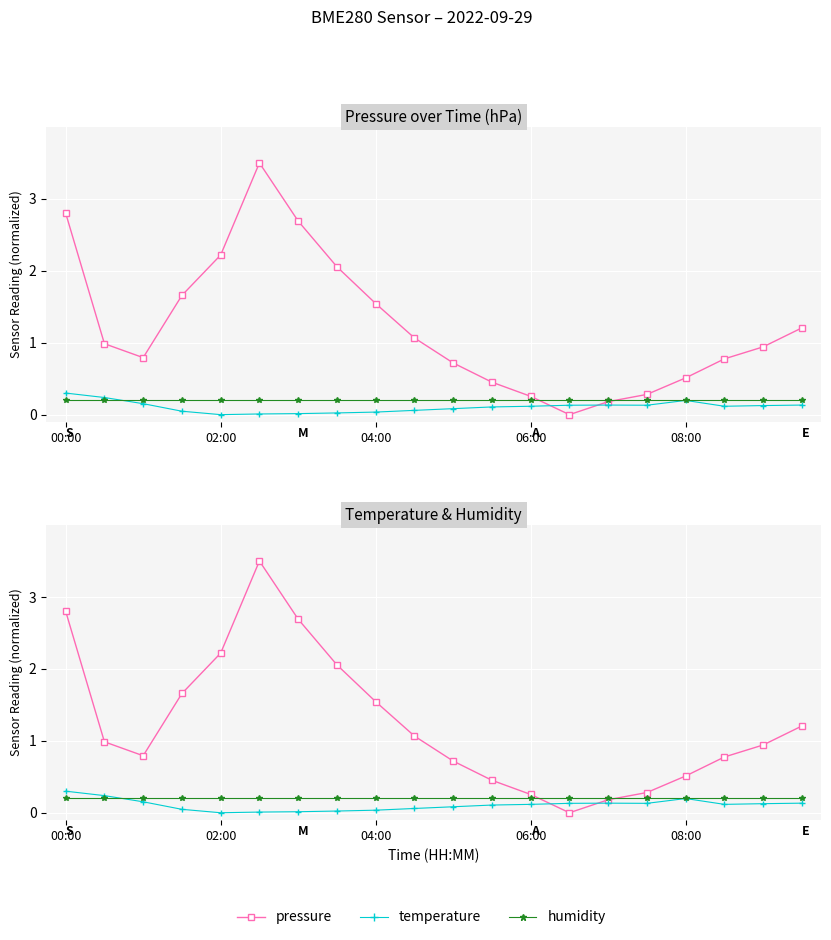

Is the value of pressure at 17 greater than the value of humidity at 00:00?

Yes